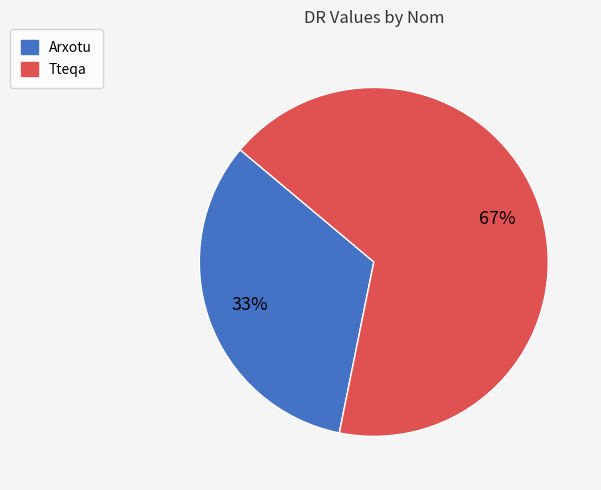

Combined, do Arxotu and Tteqa account for over 50%?

Yes